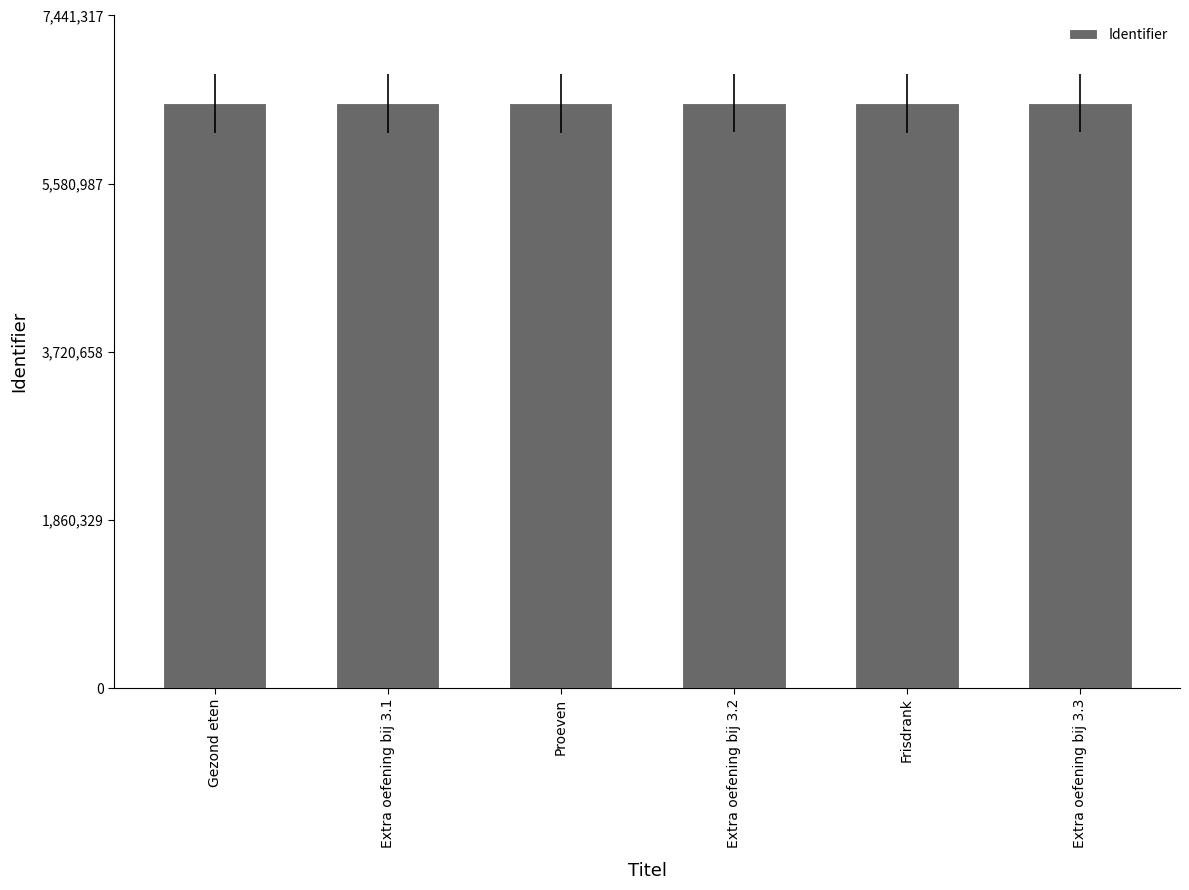

The chart shows a value of 1878446 at Gezond eten. True or false?

False